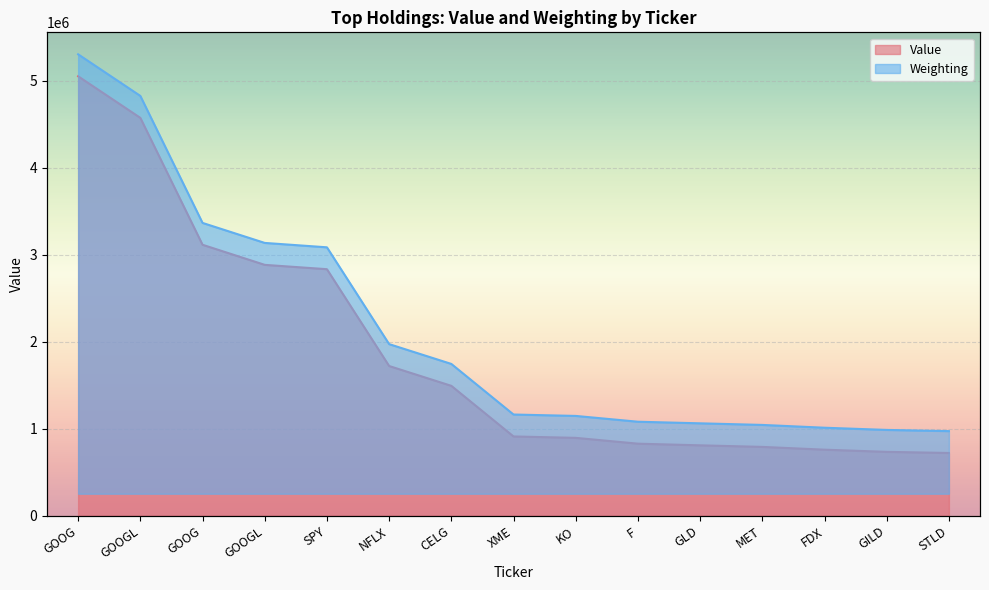

At which category is the sum across all series the highest?

GOOG